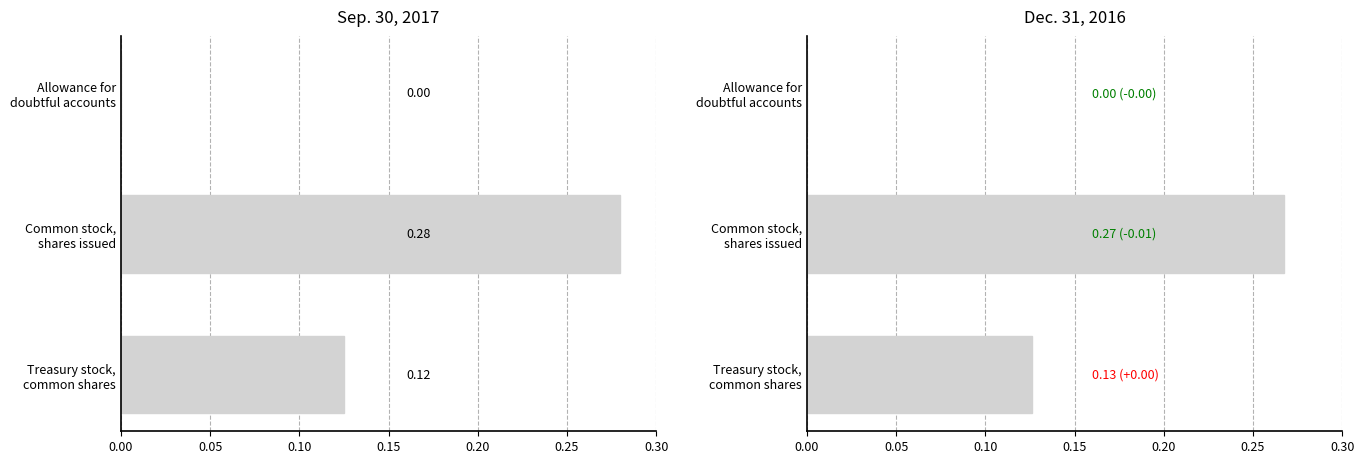

What is the difference between the maximum and second lowest values in the Sep. 30, 2017 series?

0.2